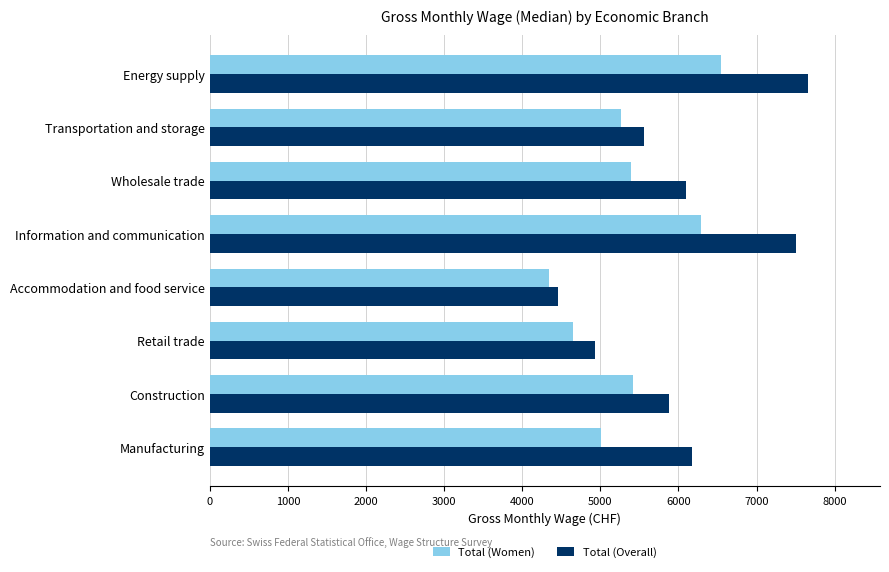

What is the difference between the maximum and minimum values in the Total (Overall) series?

3205